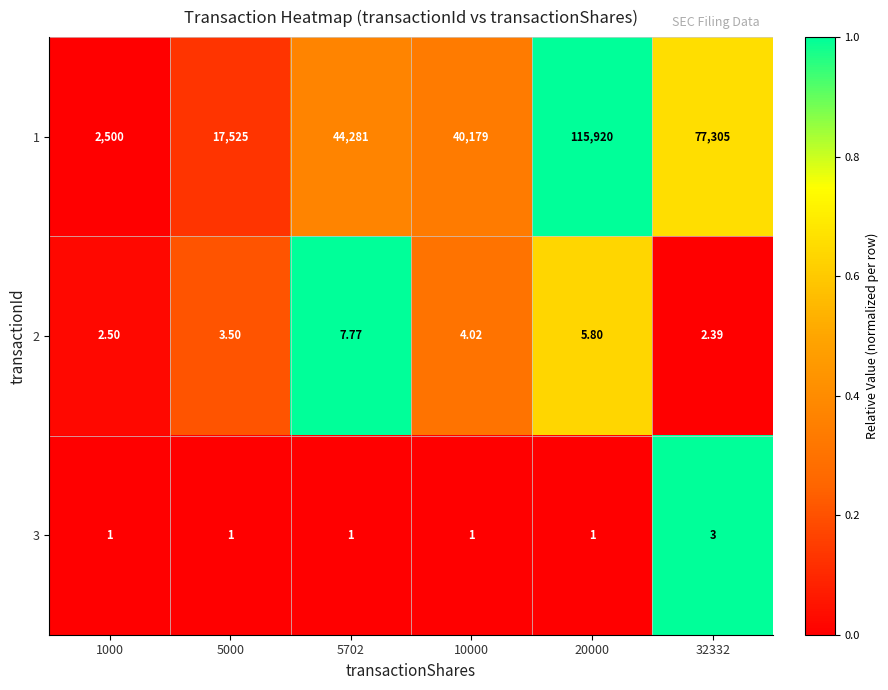

Is the value of 1 at 1000 greater than the value of 3 at 32332?

Yes